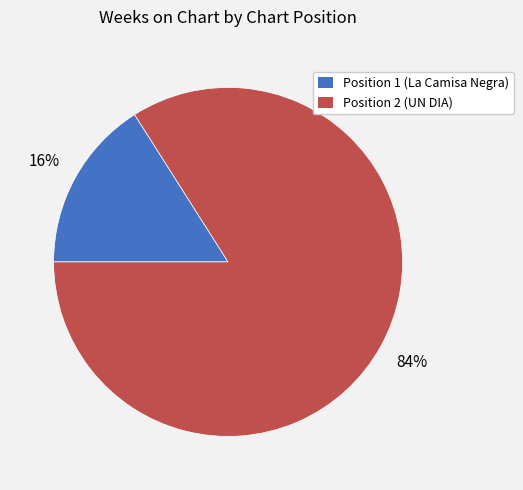

To the nearest percent, what is the combined percentage of Position 1 (La Camisa Negra) and Position 2 (UN DIA)?

100%